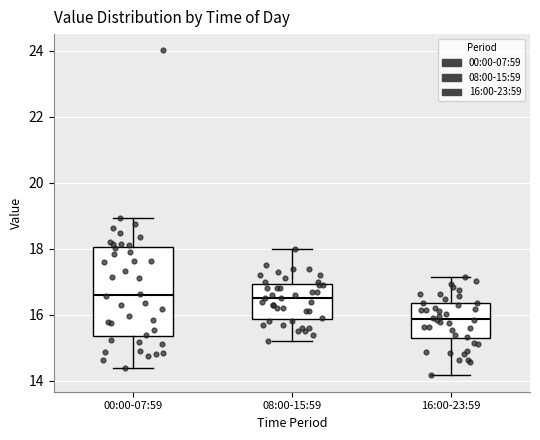

Which box's median line is the lowest?

16:00-23:59